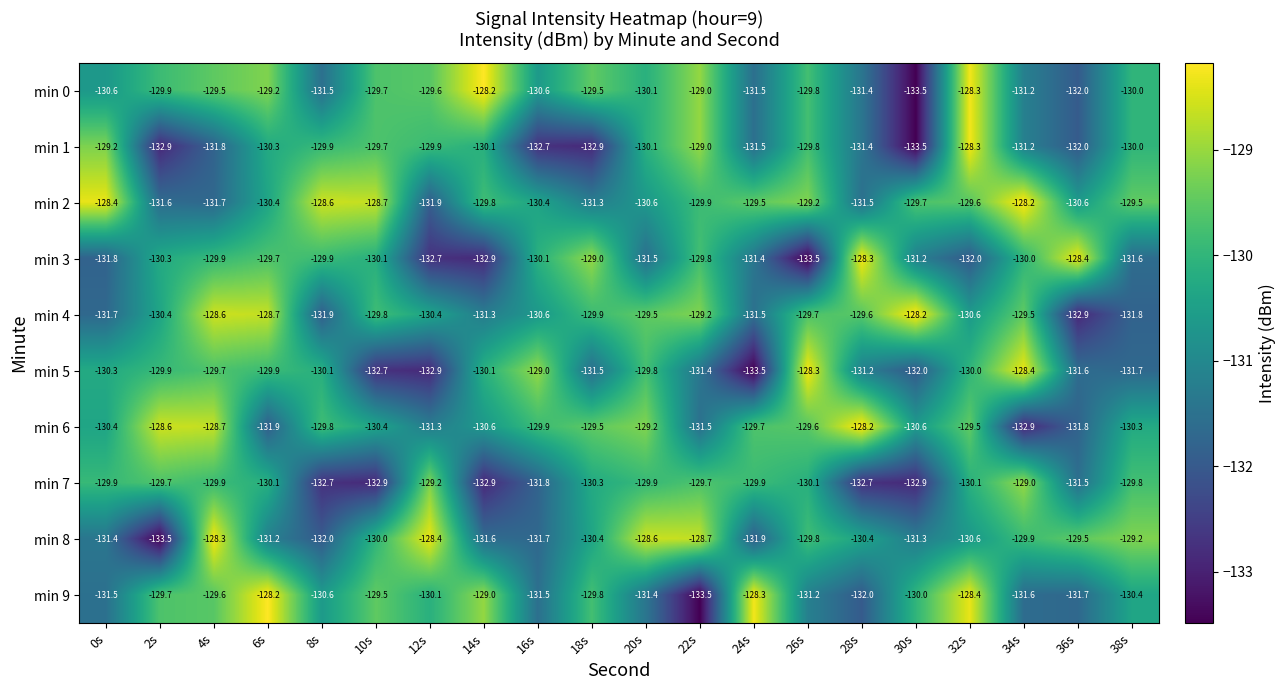

What is the sum of all min 1 values?

-2616.2